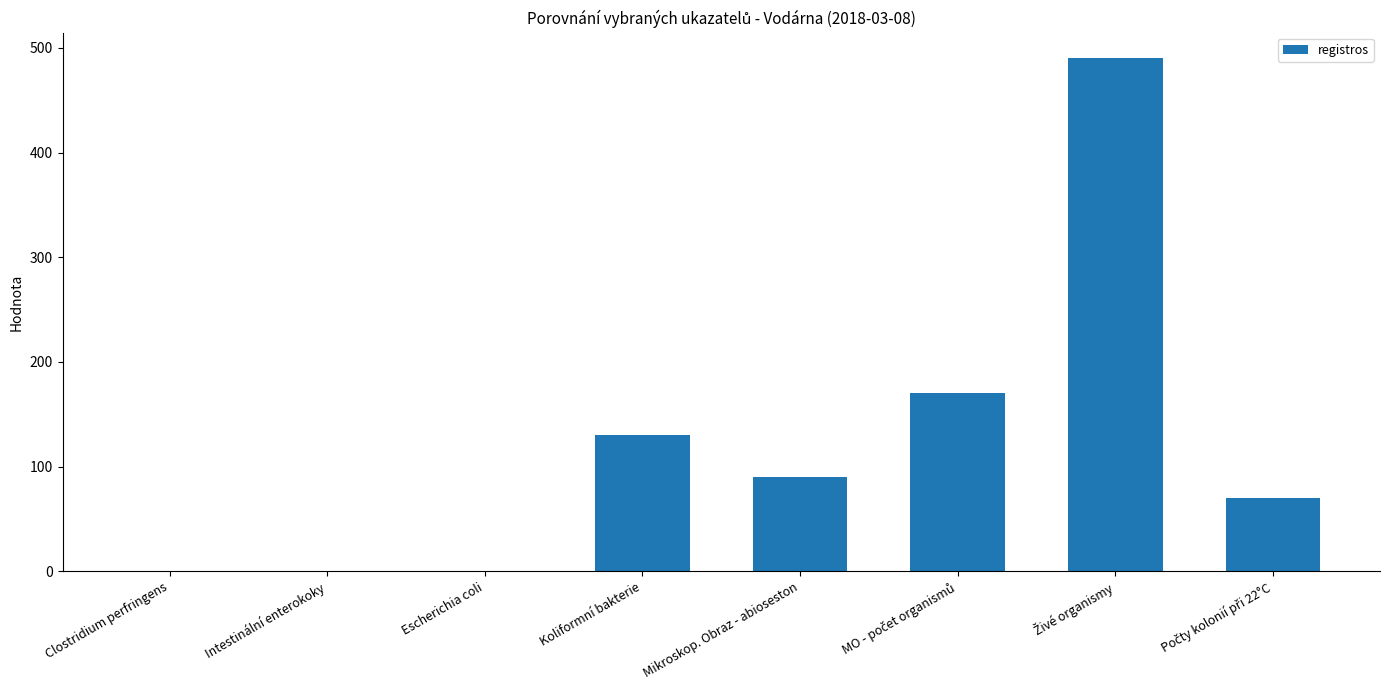

Reading left to right, what are all the values shown in this chart?

0	0	0	130	90	170	490	70